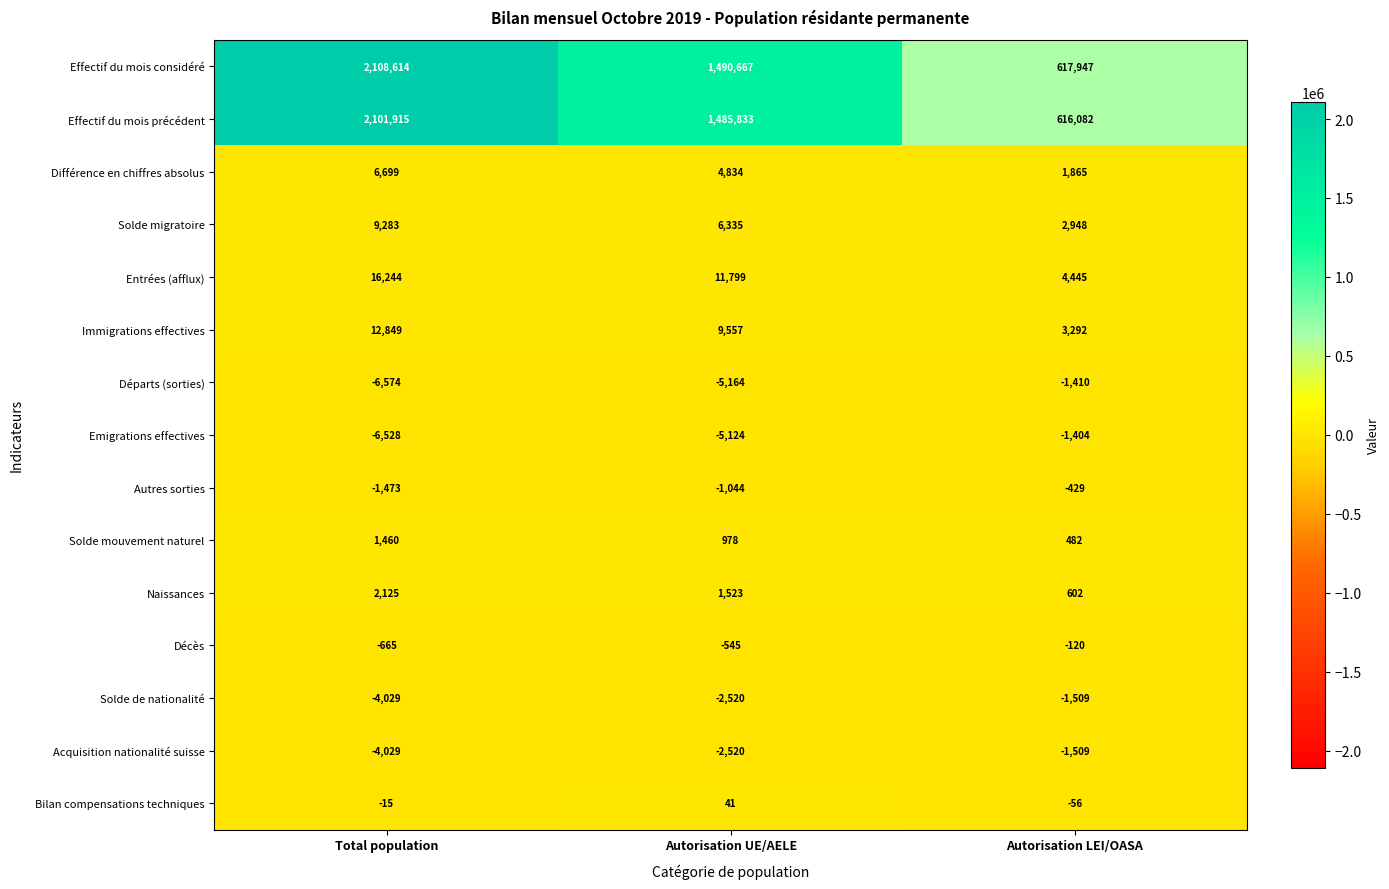

At which label is Naissances closest to 1363?

Autorisation UE/AELE